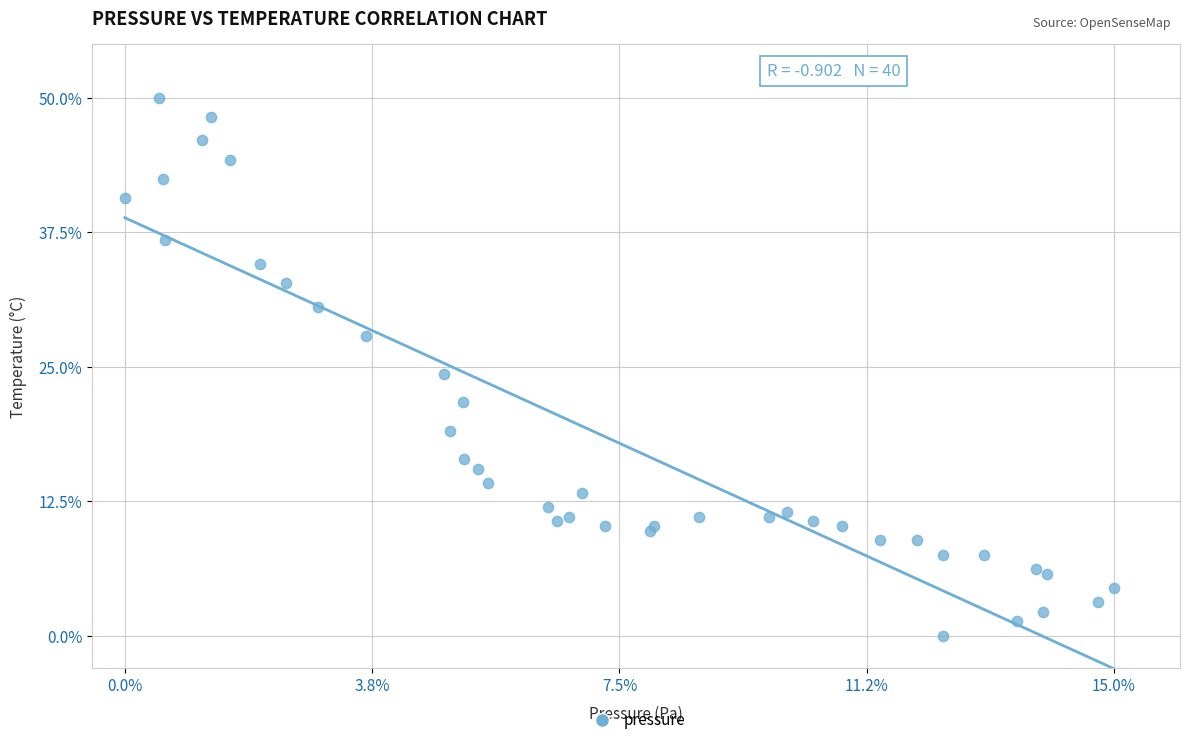

What Y value in the scatter plot is closest to 25?

24.3